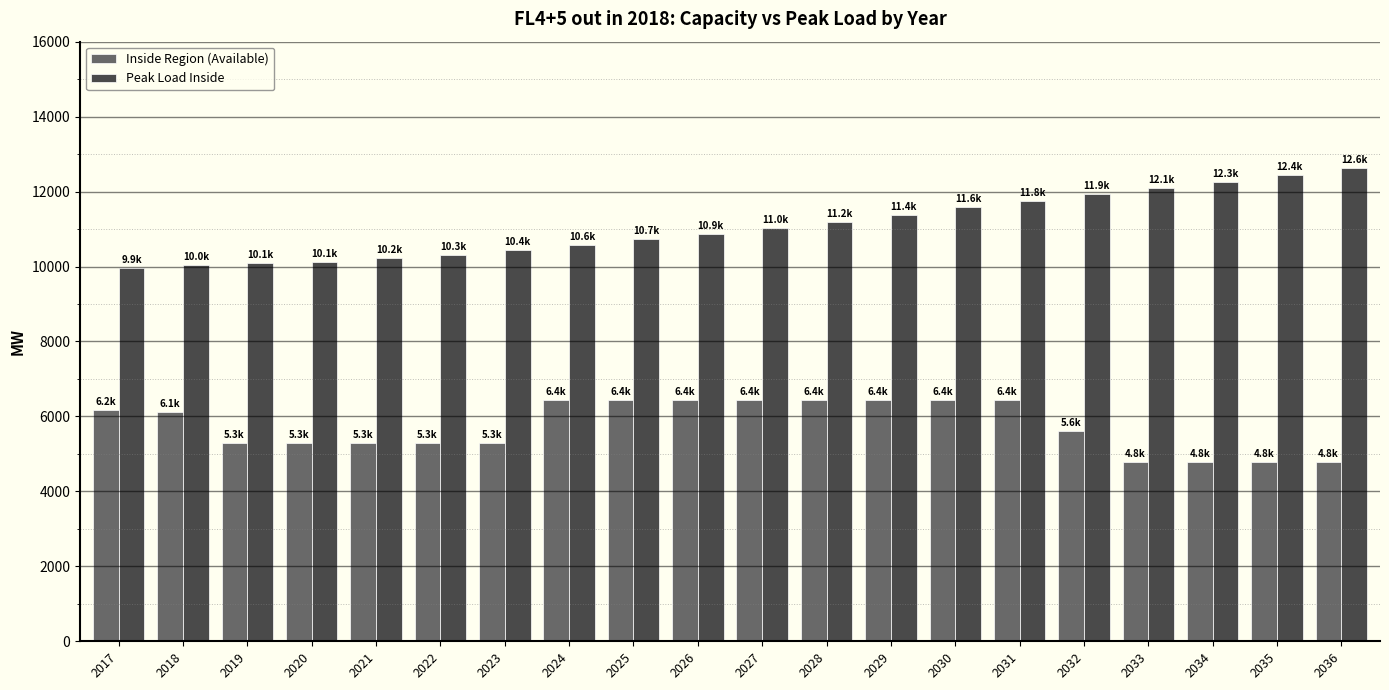

Rank the series by their maximum value, from lowest to highest.

Inside Region (Available), Peak Load Inside